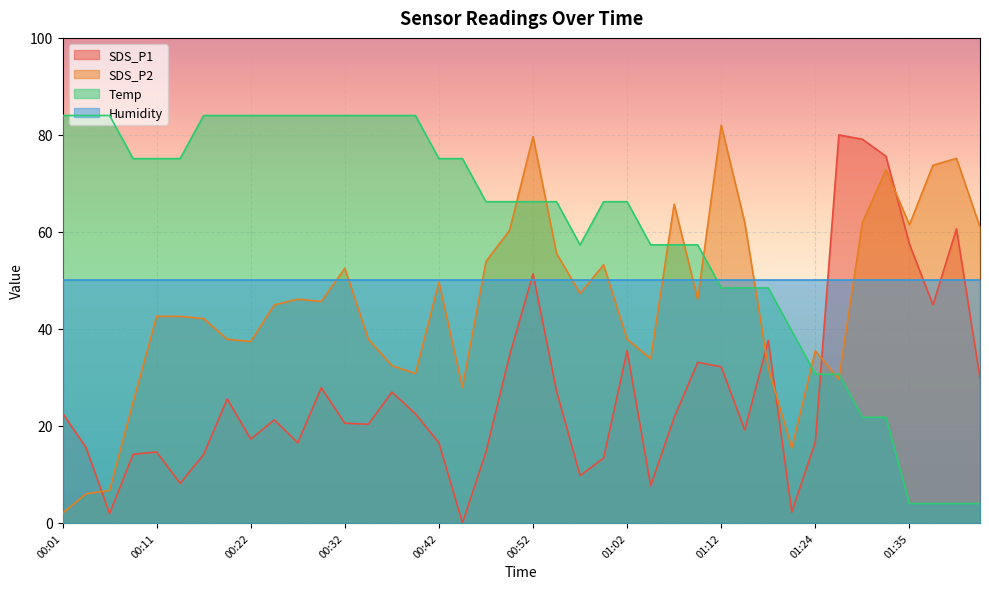

What is the label of the 27th point from the left?

01:07